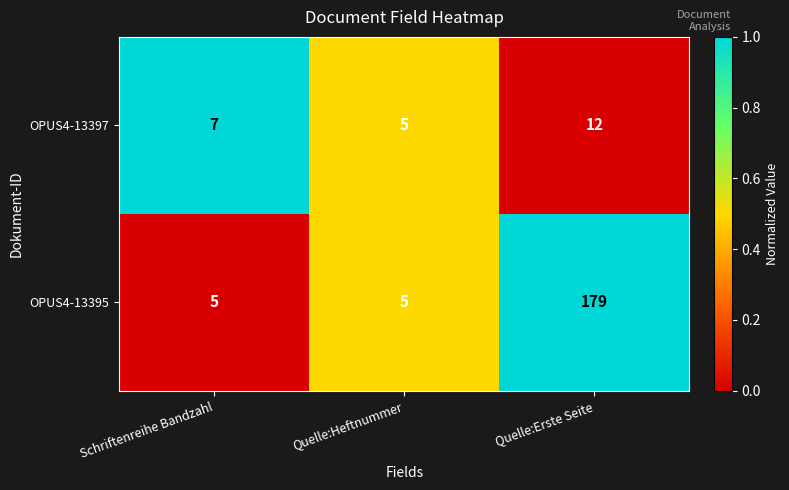

Count the number of data series in this chart.

2